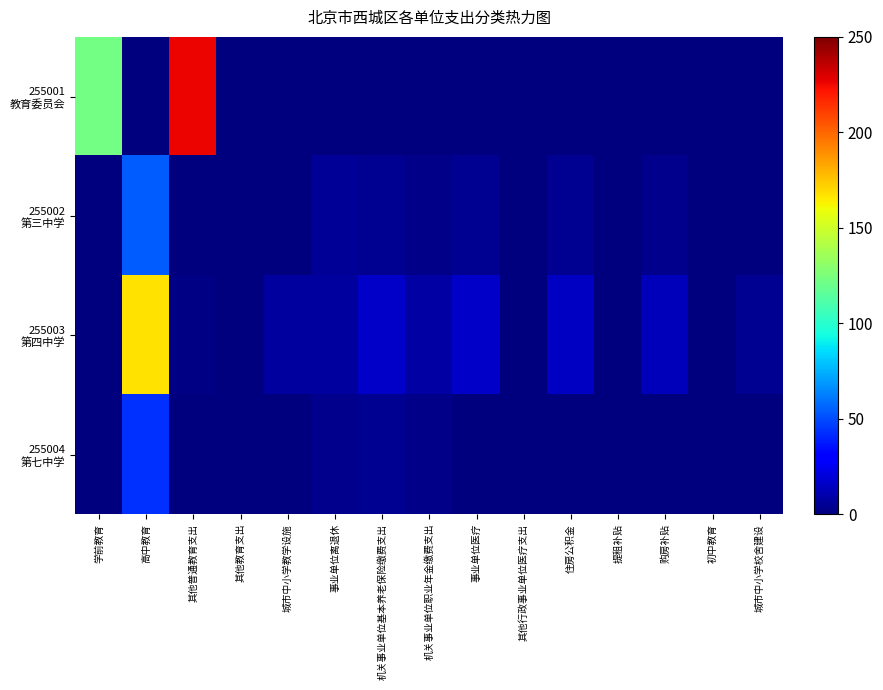

Between 事业单位医疗 and 机关事业单位基本养老保险缴费支出, which is larger?

事业单位医疗